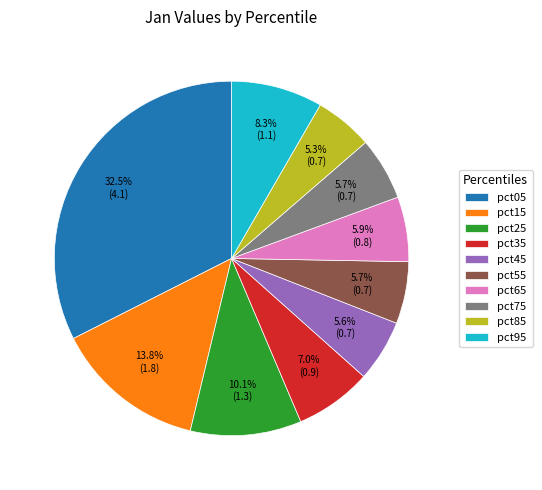

What percentage is NOT represented by pct65?

94.1%